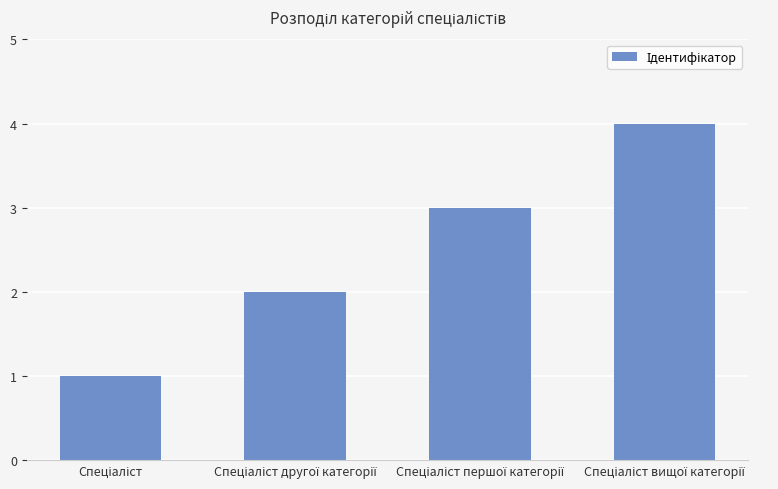

What is the maximum value shown in the chart?

4